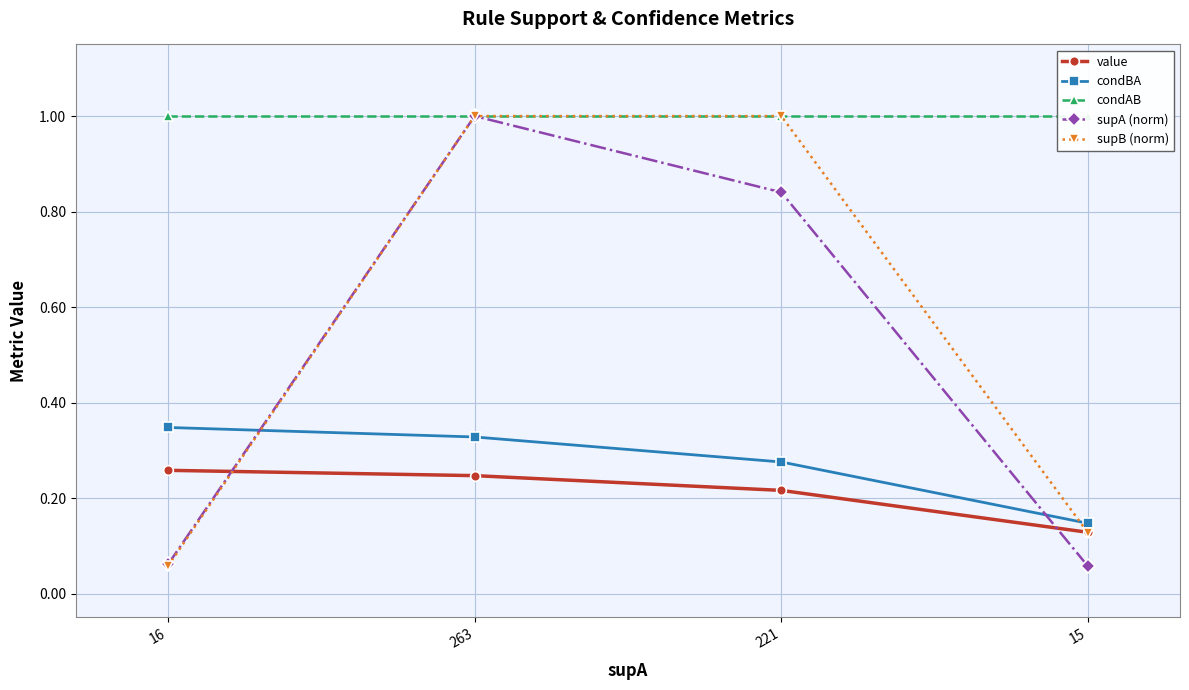

Which series has the widest spread of values?

supA (norm)